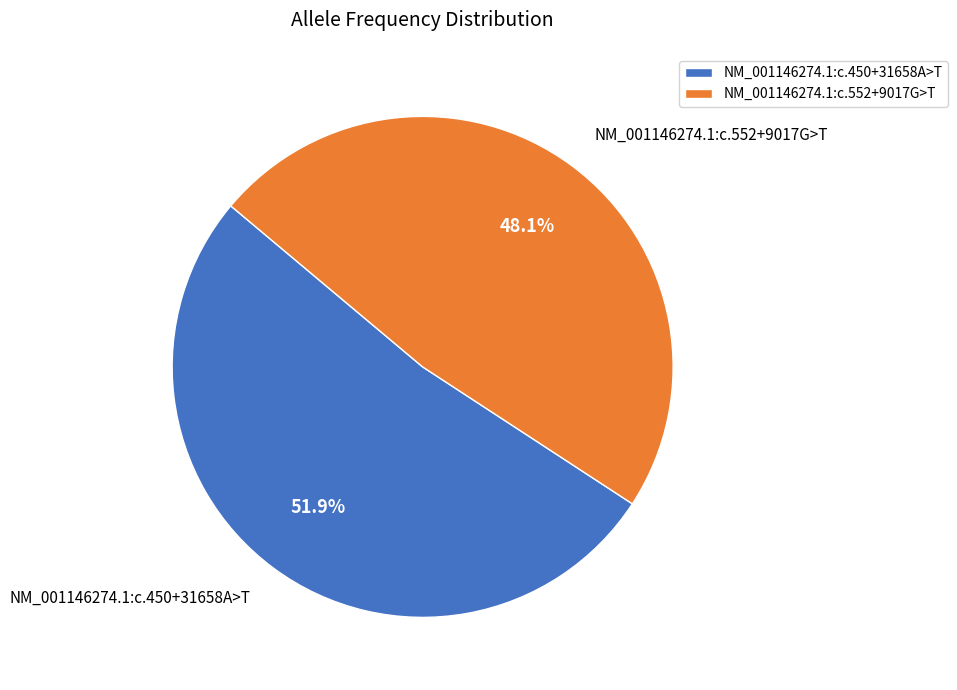

How much of the chart is everything except NM_001146274.1:c.450+31658A>T?

48.1%